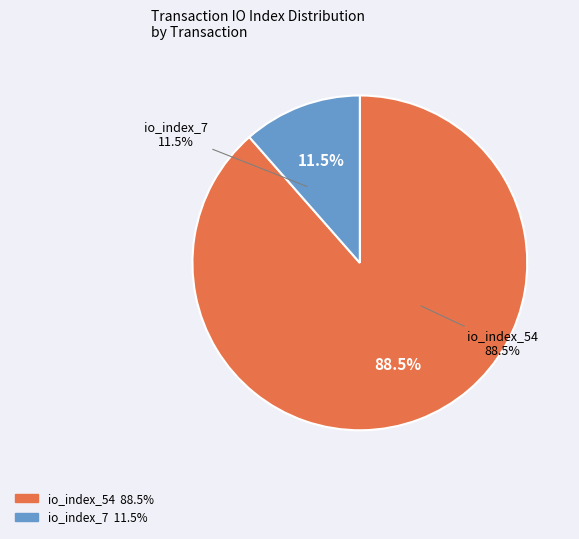

Is it true that io_index_54 is 89% of the pie?

True